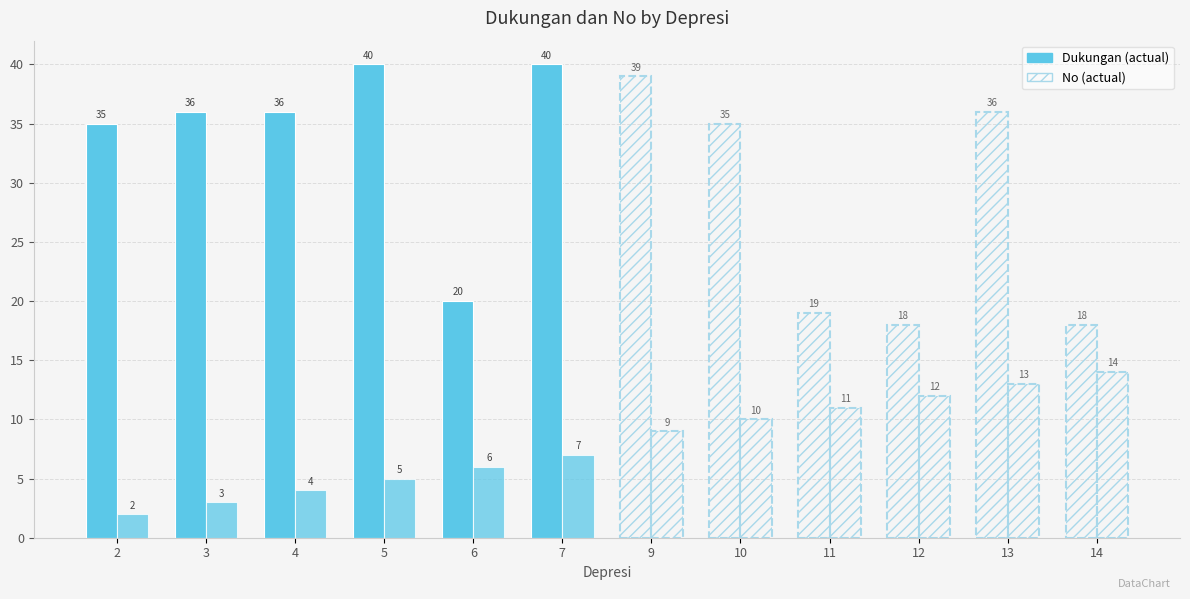

Is it true that Dukungan equals 11 at 2?

False